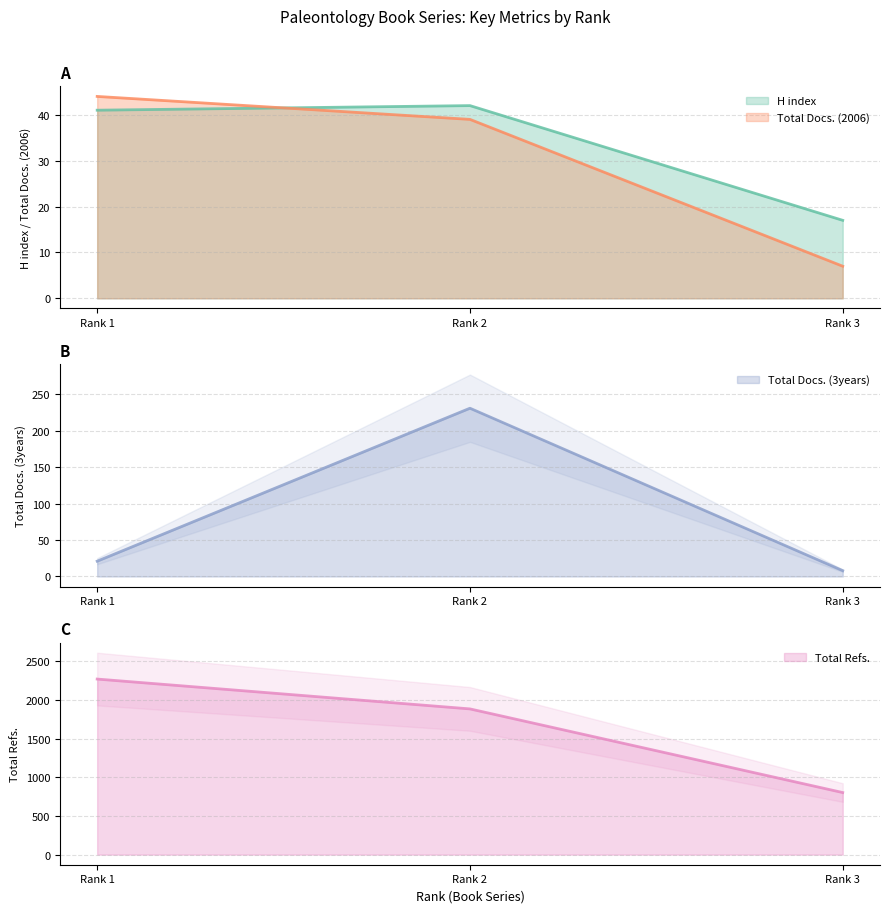

At which label does H index reach its peak?

Rank 2